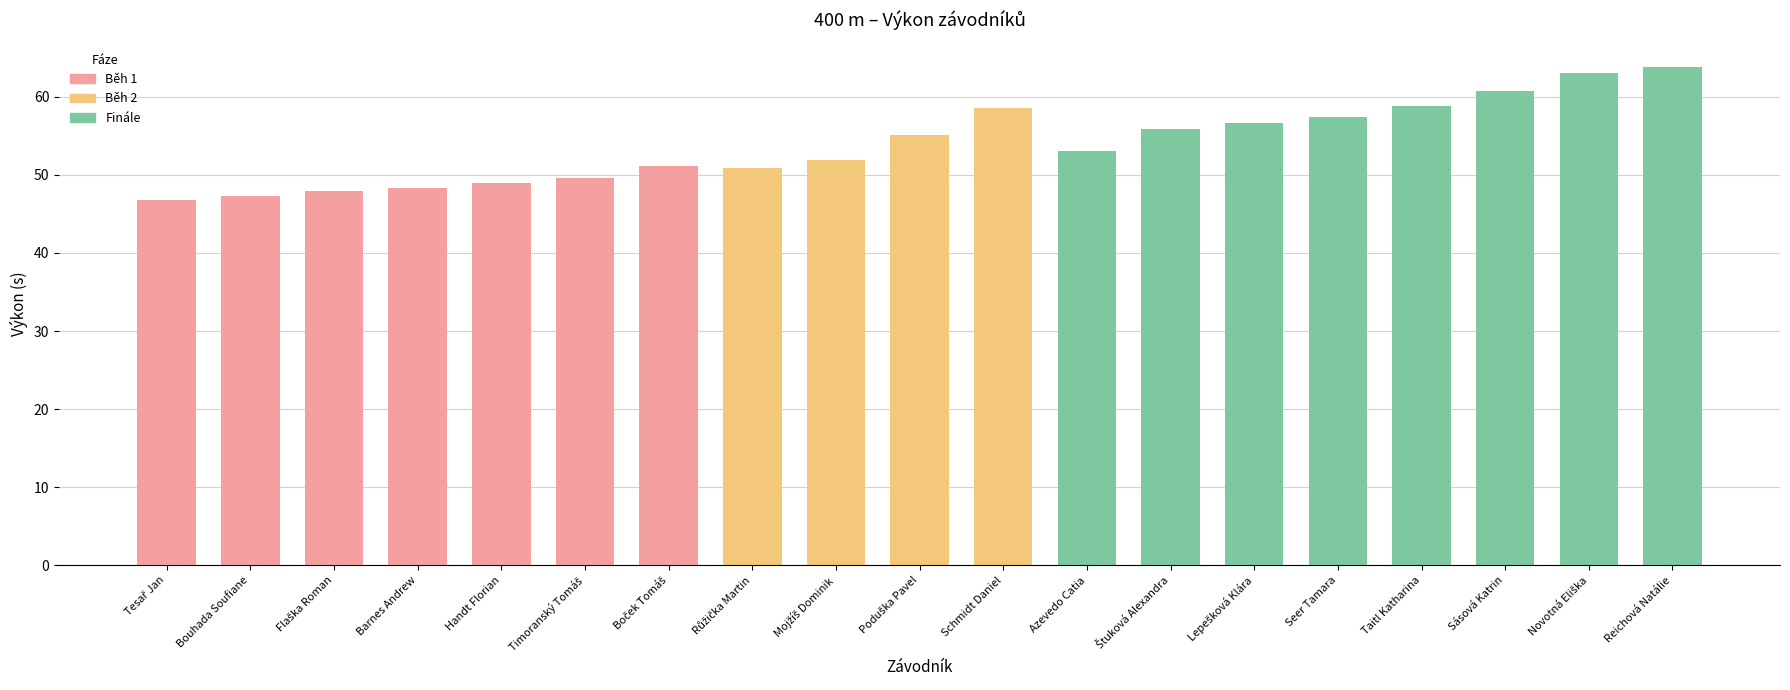

What is the sum of all values?

1025.5